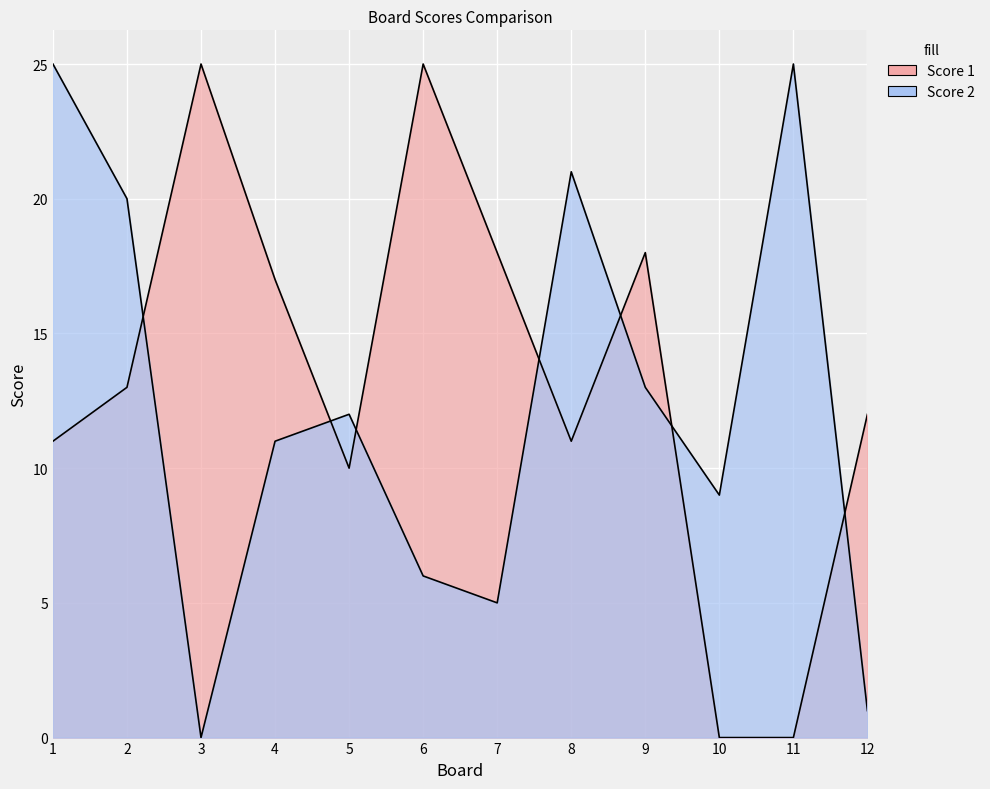

Which label corresponds to the smallest value in the chart?

10